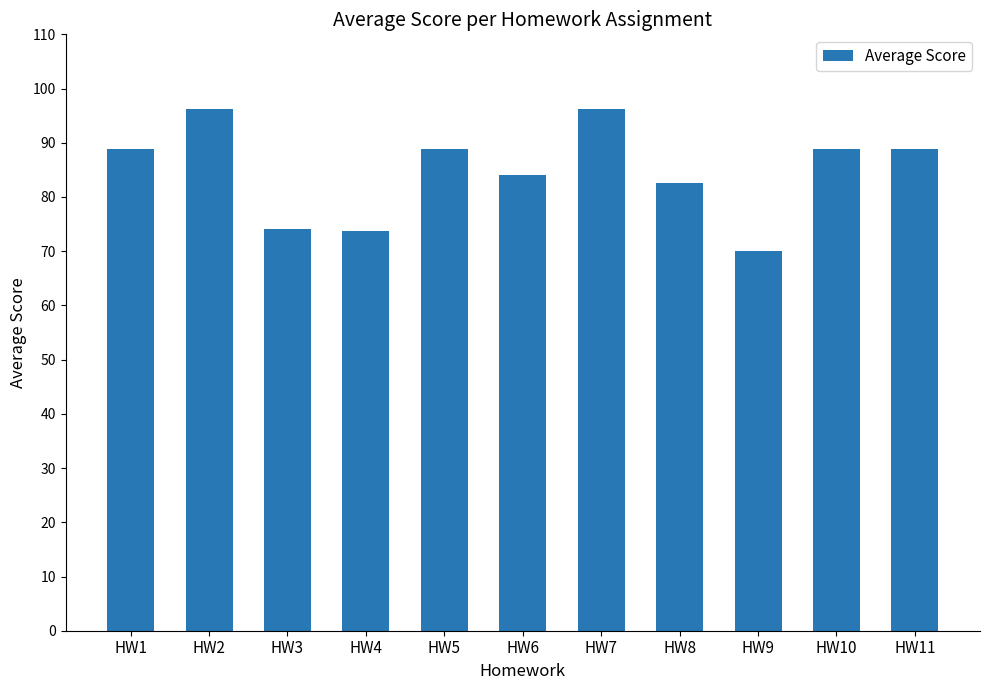

What is the sum of the values at HW9 and HW11?

158.9